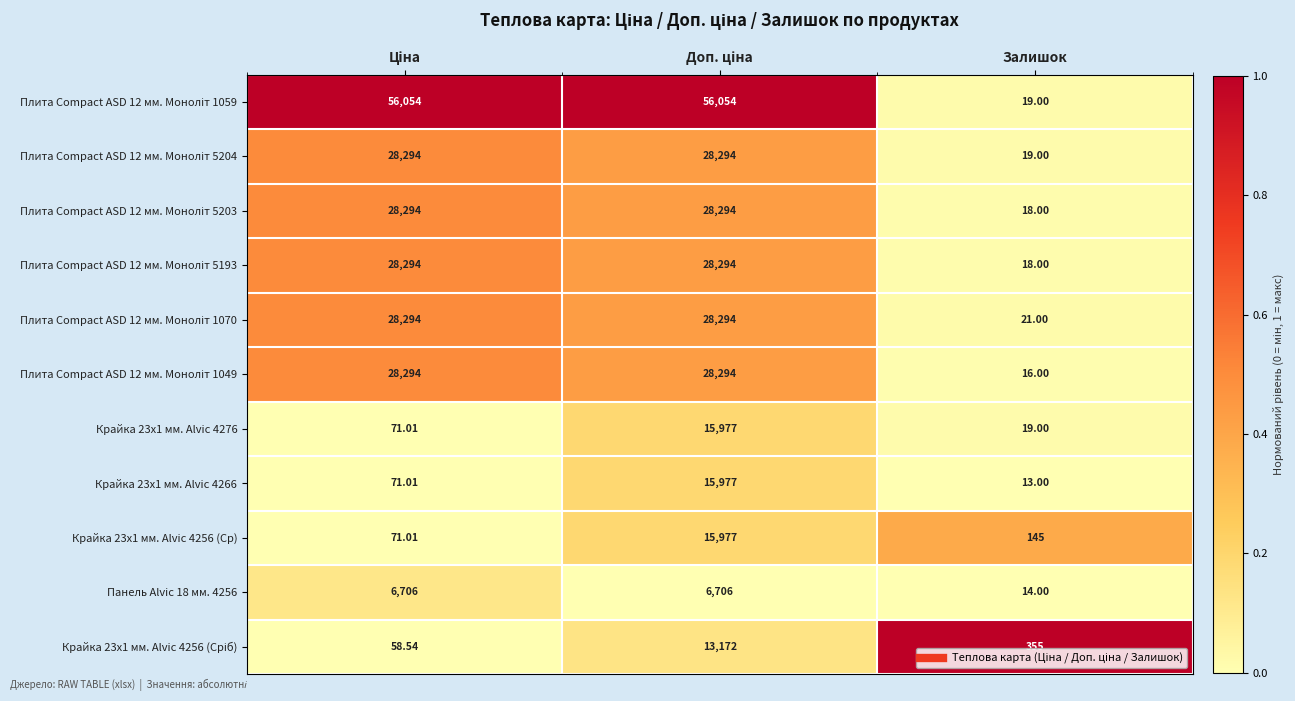

At which label does Крайка 23x1 мм. Alvic 4276 reach its minimum?

Залишок